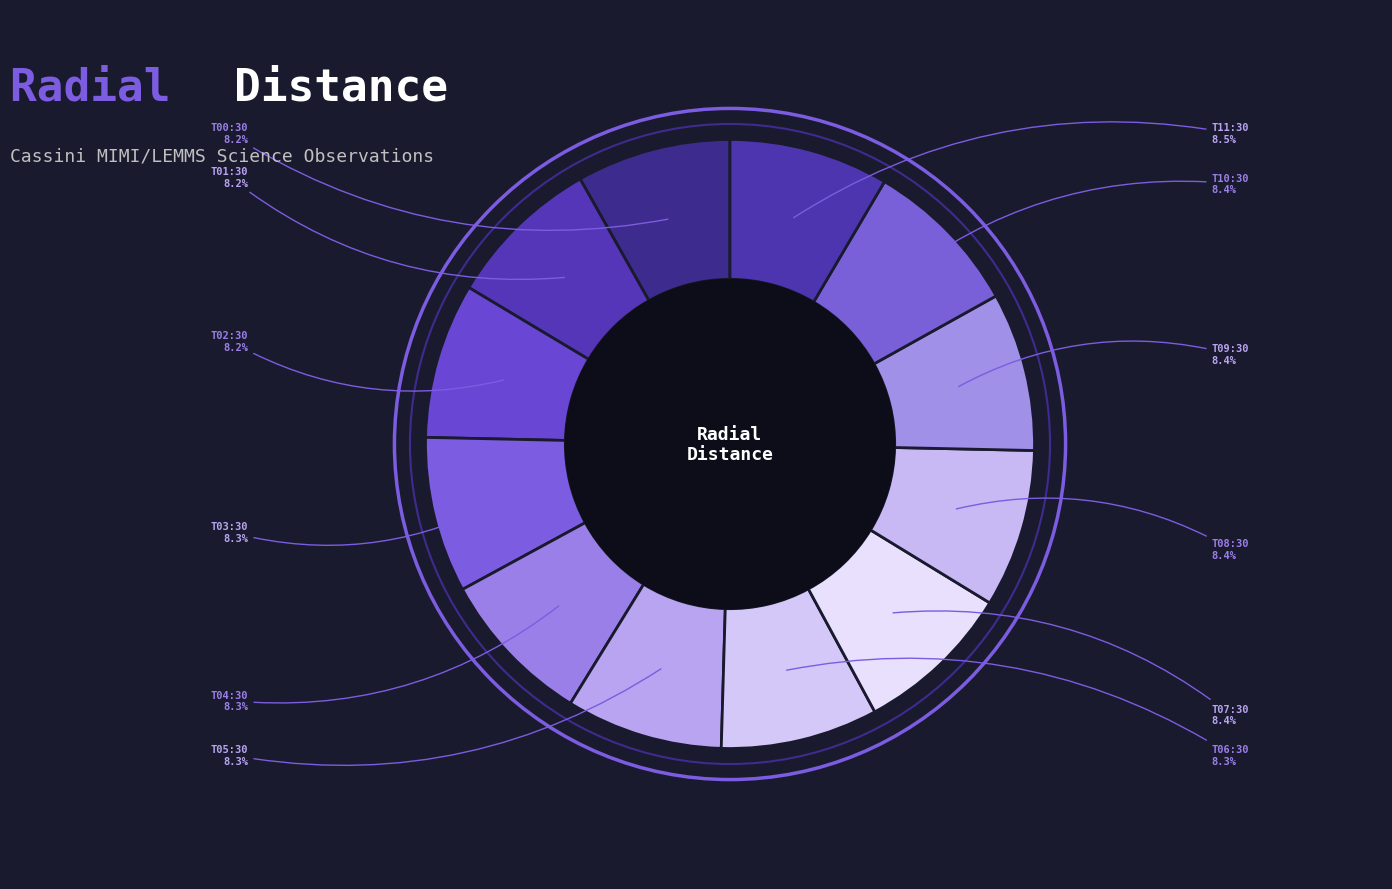

How much of the chart is everything except T11:30?

91.5%